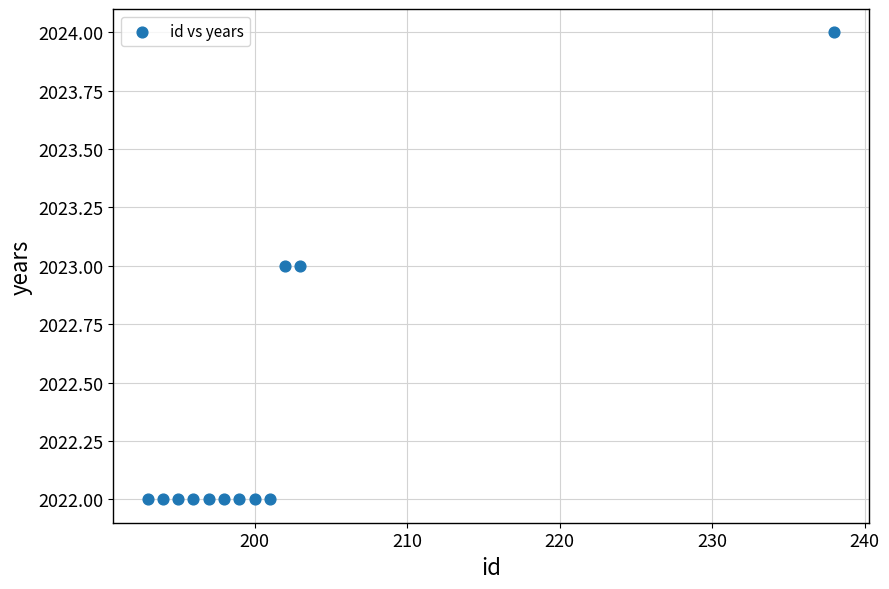

What is the average X value?

201